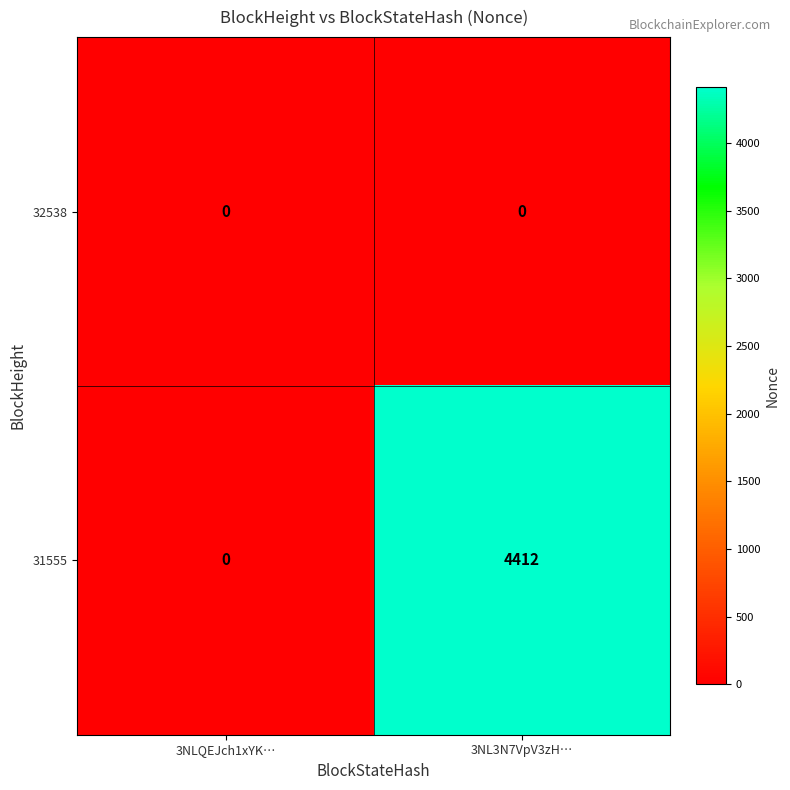

Rank the series by their average value, from highest to lowest.

31555, 32538